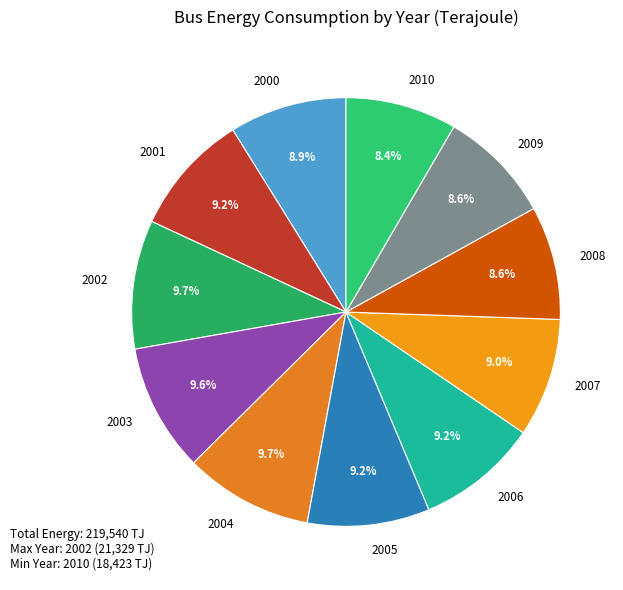

Combined, do 2007 and 2006 account for over 50%?

No